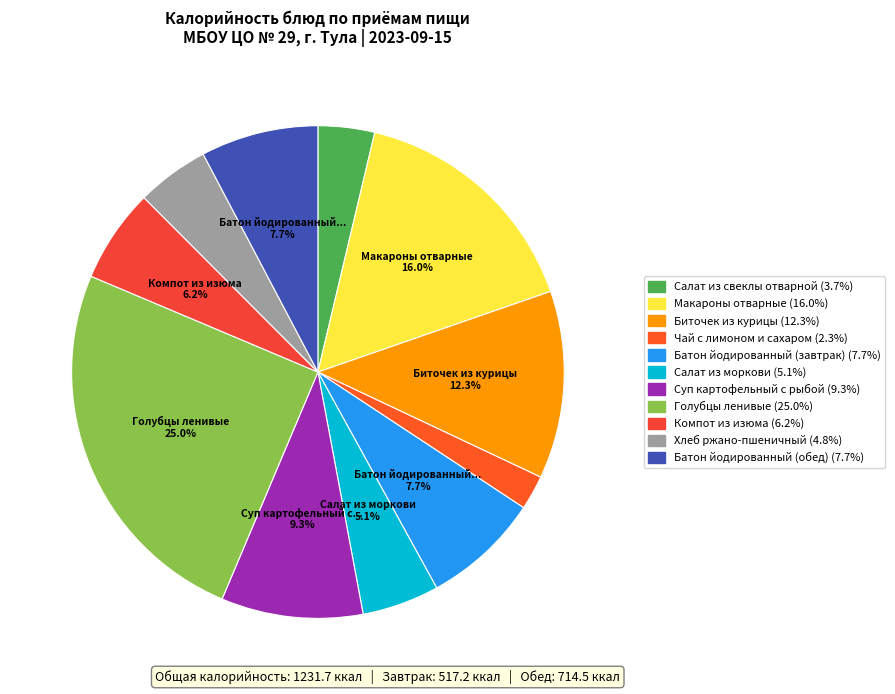

How many slices are in this pie chart?

11